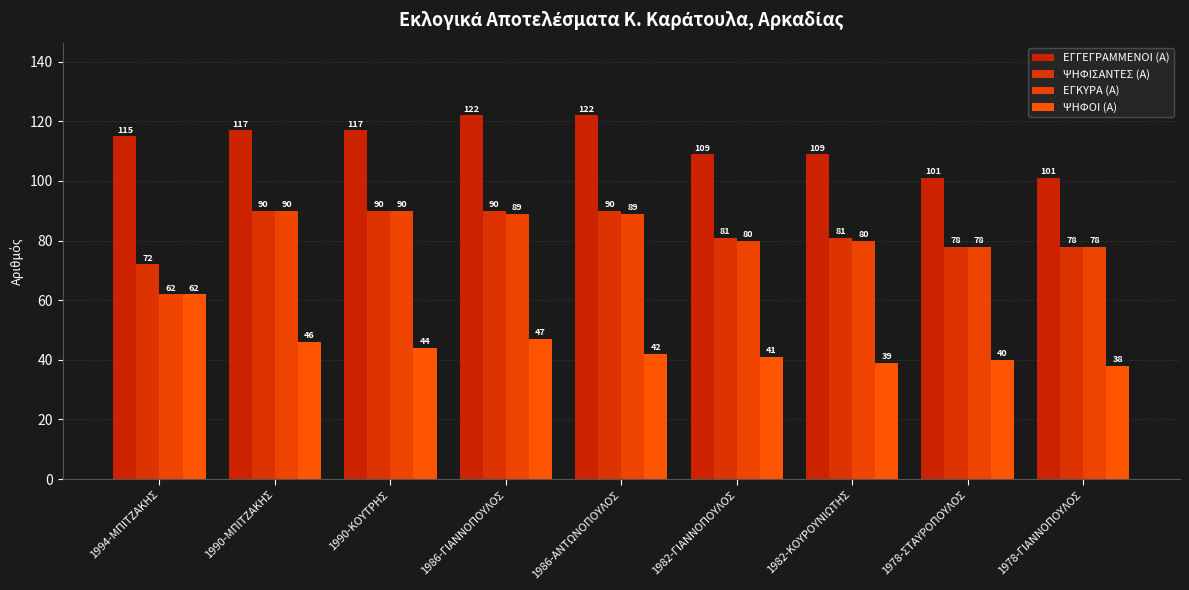

How many data points in ΨΗΦΙΣΑΝΤΕΣ (Α) are less than 81?

3